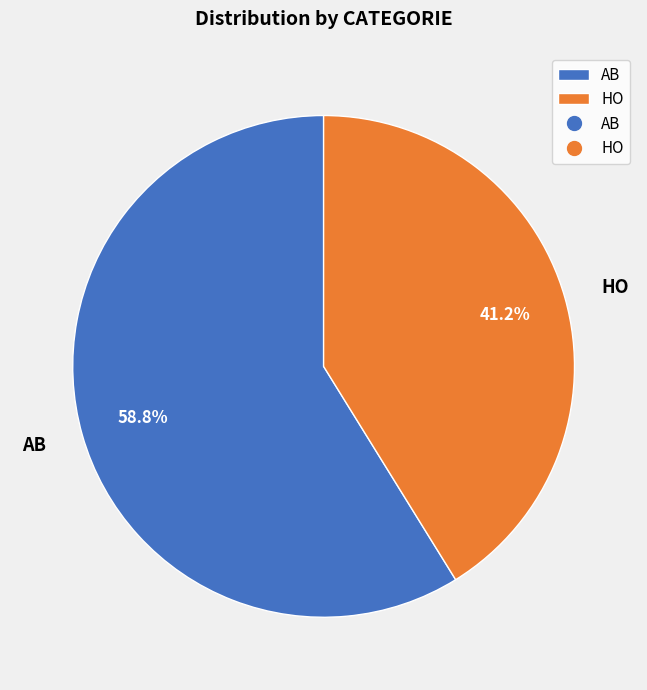

Approximately how many times larger is the value at AB compared to HO?

1.4